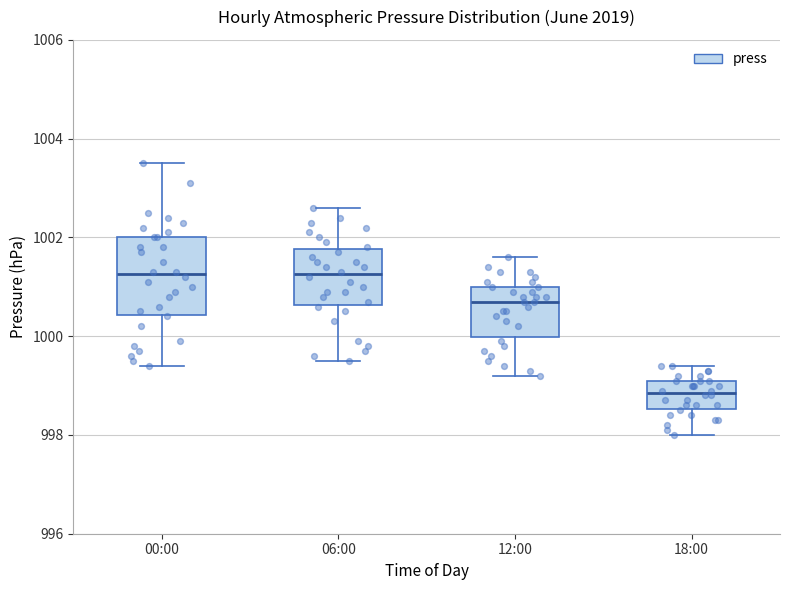

Reading left to right, read every box against the y-axis: the position of its median line, the range the box covers, and the ends of its whiskers. The values are not printed on the chart, so give them approximately, as read against the axis.

00:00: median 1001.2, box 1000.4 to 1002.0, whiskers 999.4 to 1003.6
06:00: median 1001.2, box 1000.6 to 1001.8, whiskers 999.6 to 1002.6
12:00: median 1000.8, box 1000.0 to 1001.0, whiskers 999.2 to 1001.6
18:00: median 998.8, box 998.6 to 999.2, whiskers 998.0 to 999.4